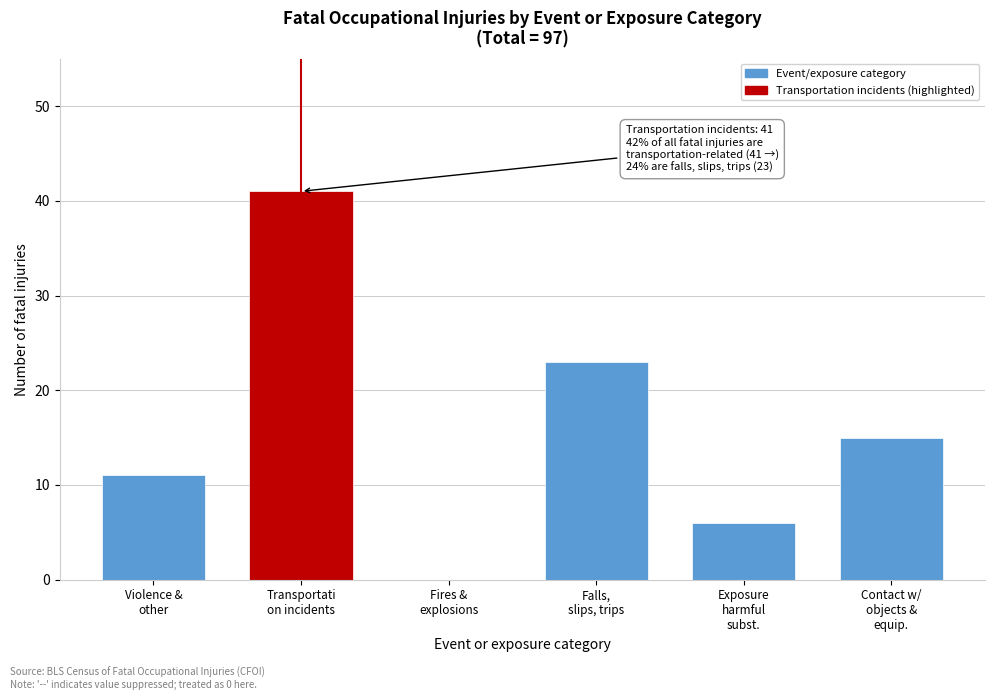

What is the sum of all values?

96